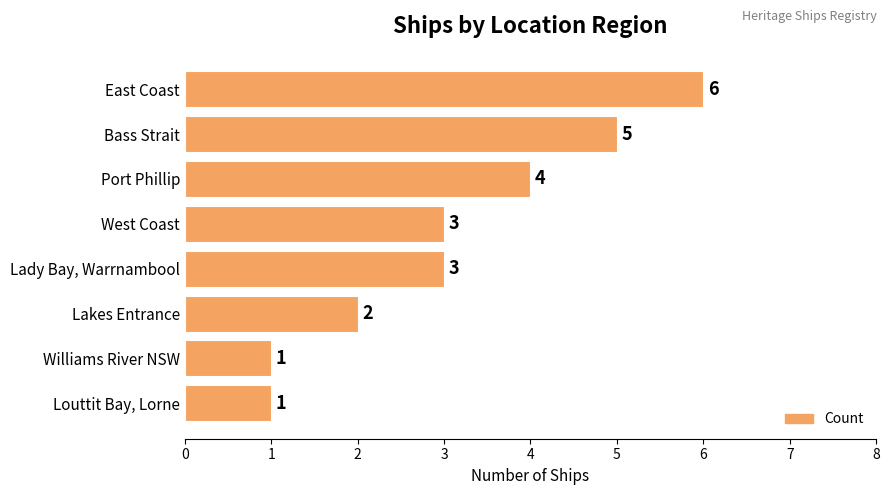

Reading bottom to top, list all the values displayed in this chart.

Louttit Bay, Lorne=1	Williams River NSW=1	Lakes Entrance=2	Lady Bay, Warrnambool=3	West Coast=3	Port Phillip=4	Bass Strait=5	East Coast=6